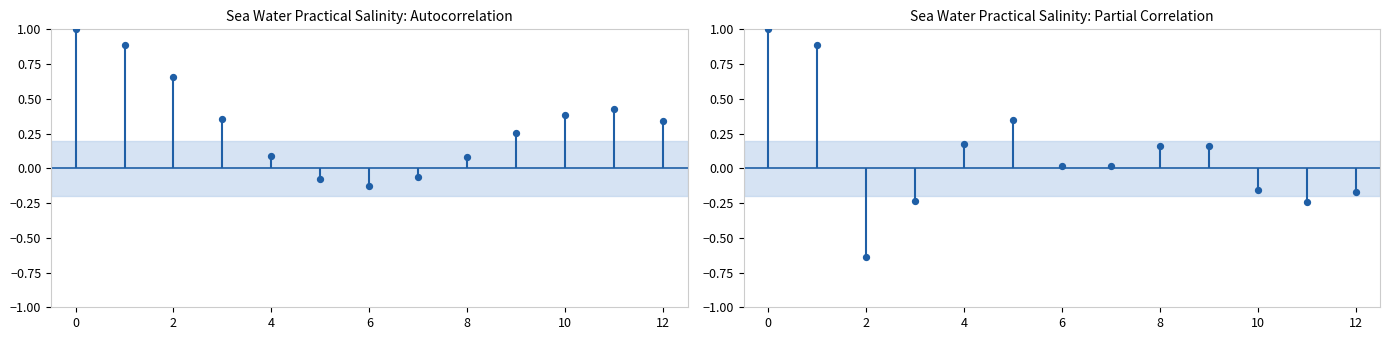

Which has a higher value, 10 or 8?

8